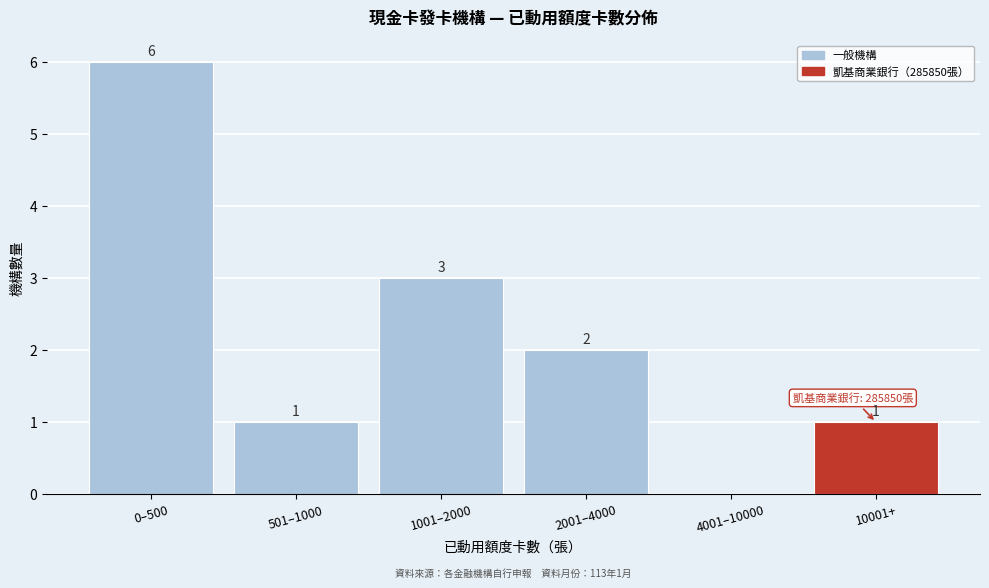

Reading left to right, what are all the values shown in this chart?

0–500=6	501–1000=1	1001–2000=3	2001–4000=2	4001–10000=0	10001+=1